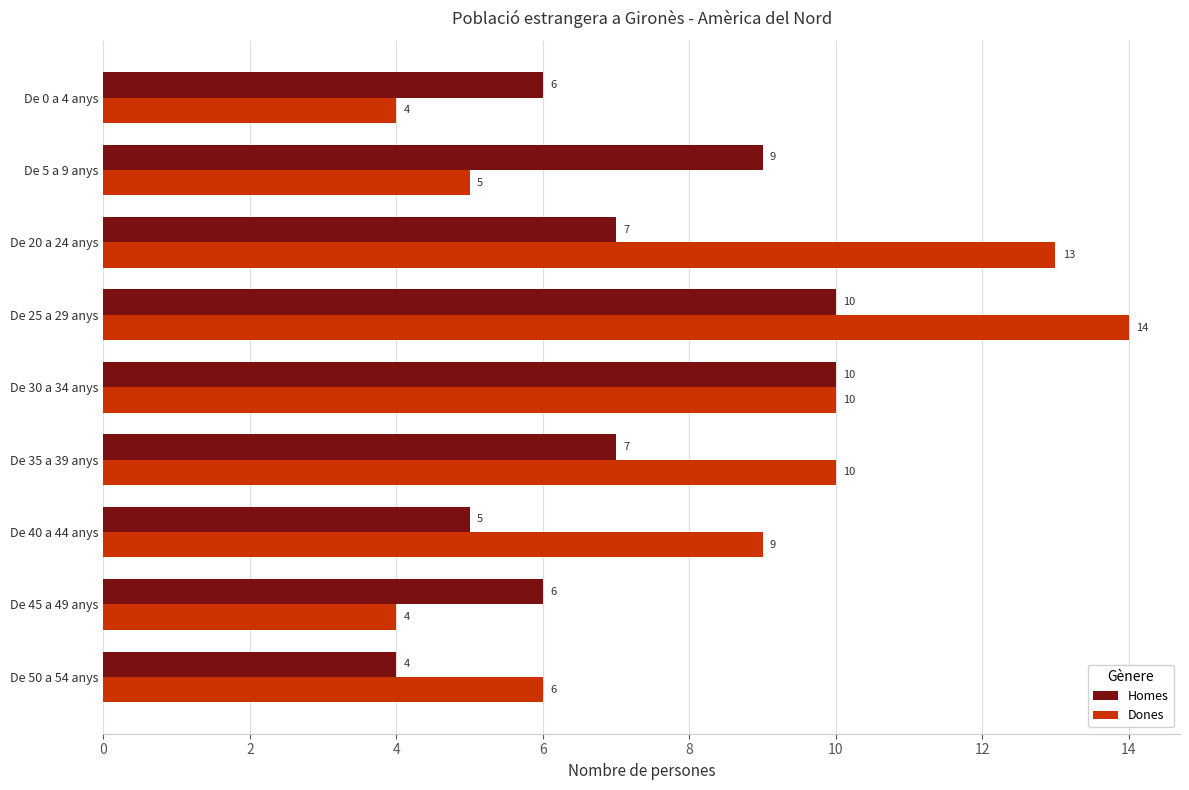

Rank the series by their maximum value, from lowest to highest.

Homes, Dones